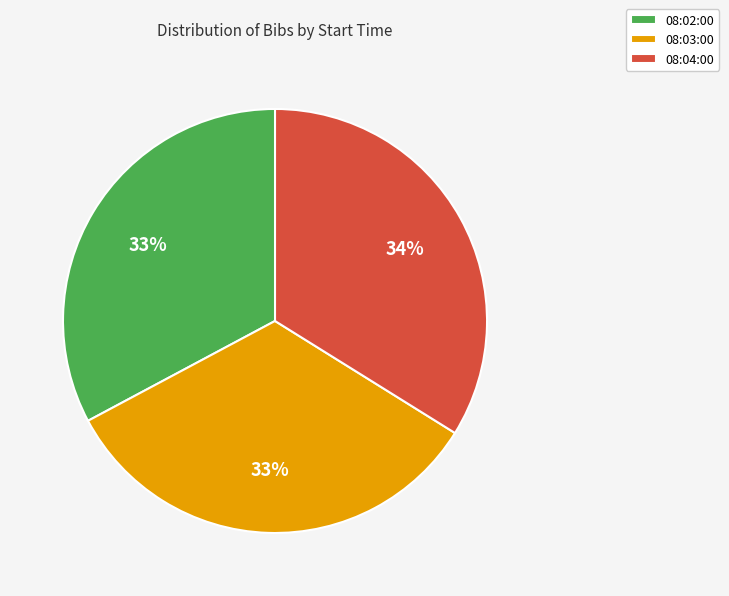

To the nearest percent, what percentage of the pie is 08:03:00?

33%